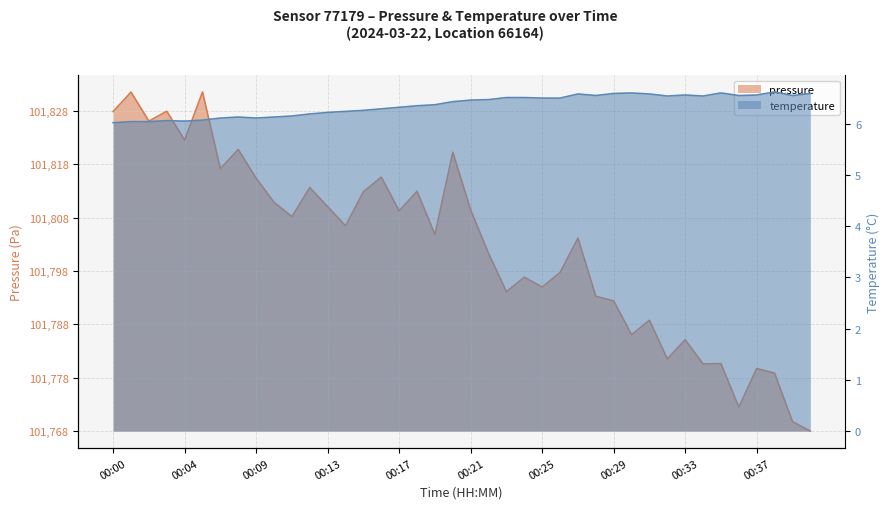

The temperature series shows 2.1 at 00:28. True or false?

False